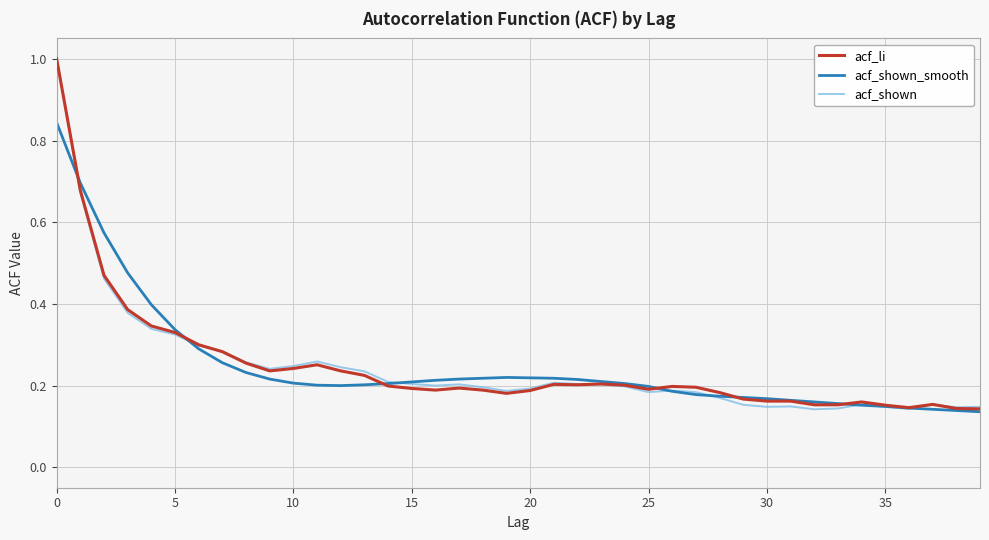

What is the greatest value displayed?

1.0